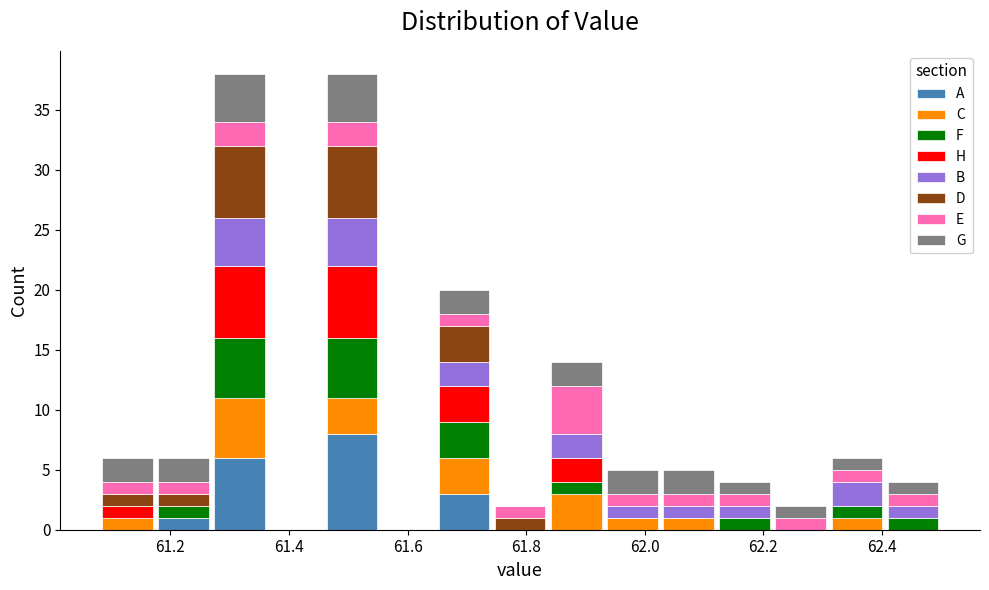

What is the total height of the stacked bar covering 61.84 to 61.94 on the x-axis? Neither the bar edges nor the heights are printed on the chart, so give them approximately, as read against the axes.

14